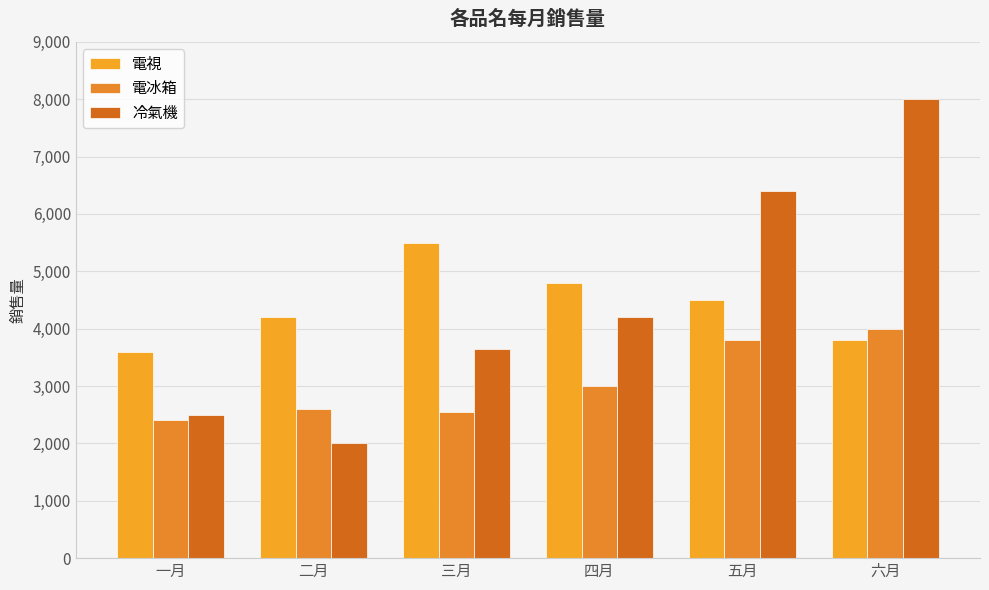

What is the sum of the 電視 values at 一月 and 三月?

9100